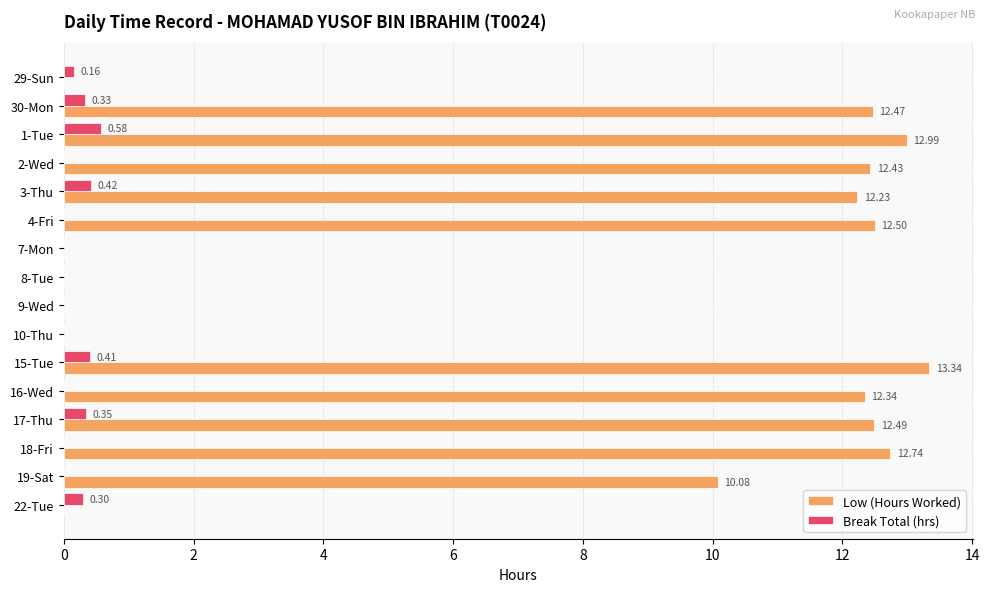

Between 4-Fri and 9-Wed, which series saw the biggest shift?

Low (Hours Worked)